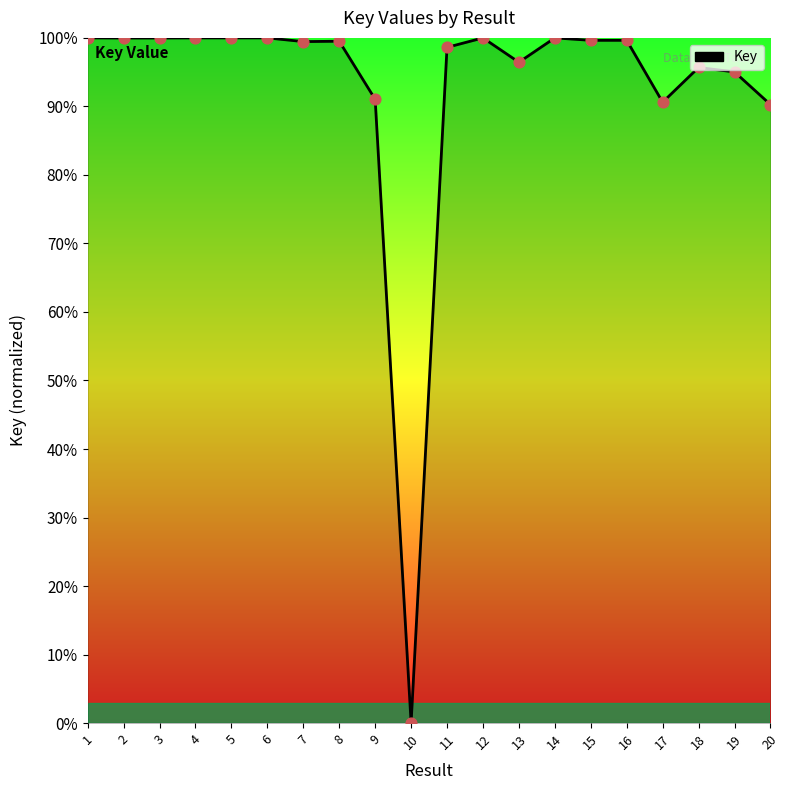

Between 13 and 20, which is larger?

13